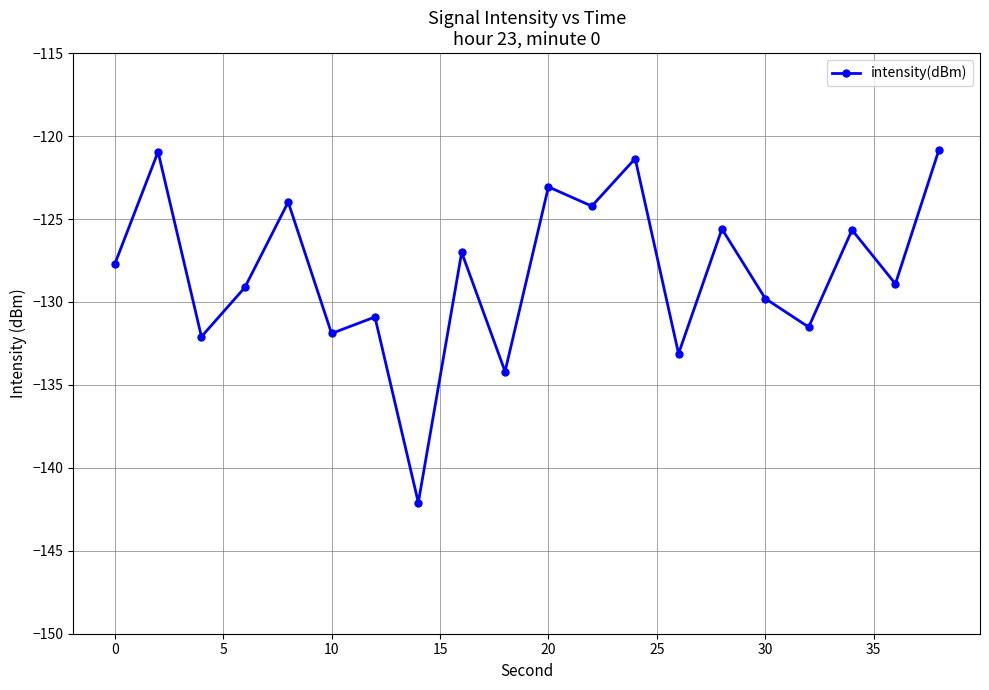

What is the smallest value displayed?

-142.1